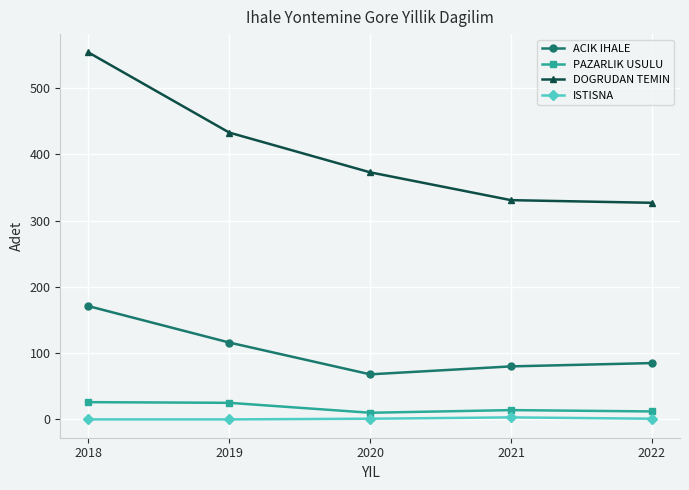

At how many categories does at least one series exceed 260?

5